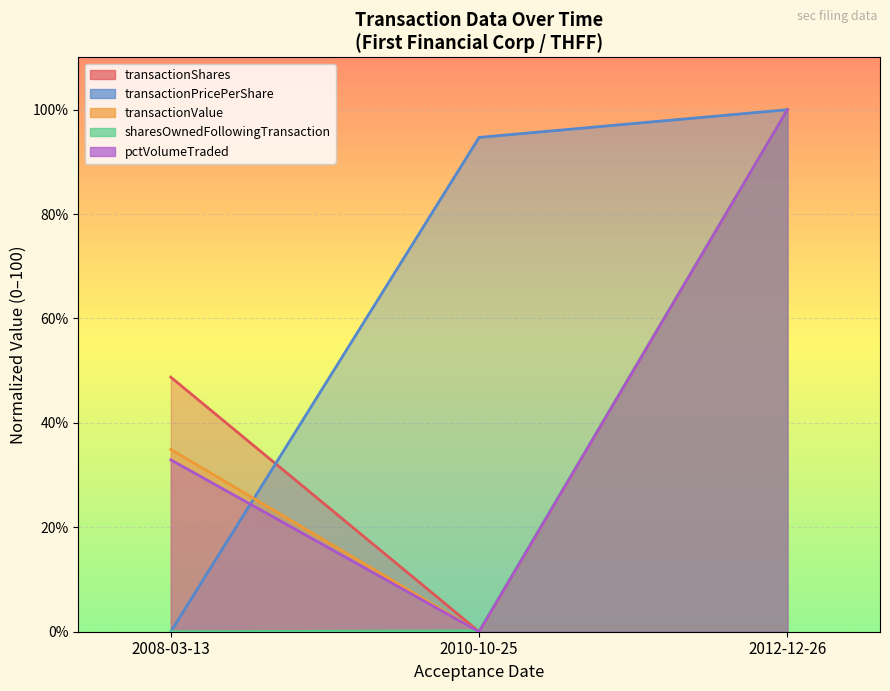

How many data points does each series have?

3